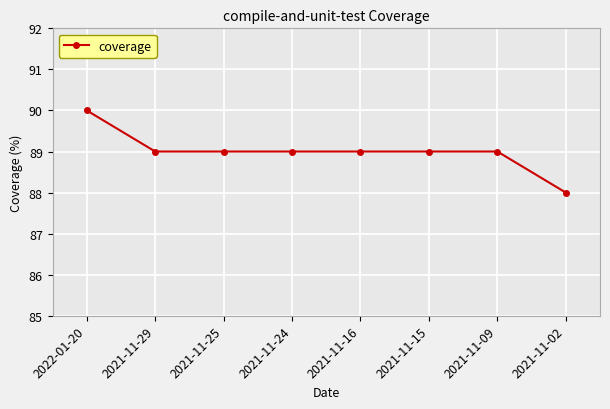

Read the value at 2021-11-25.

89